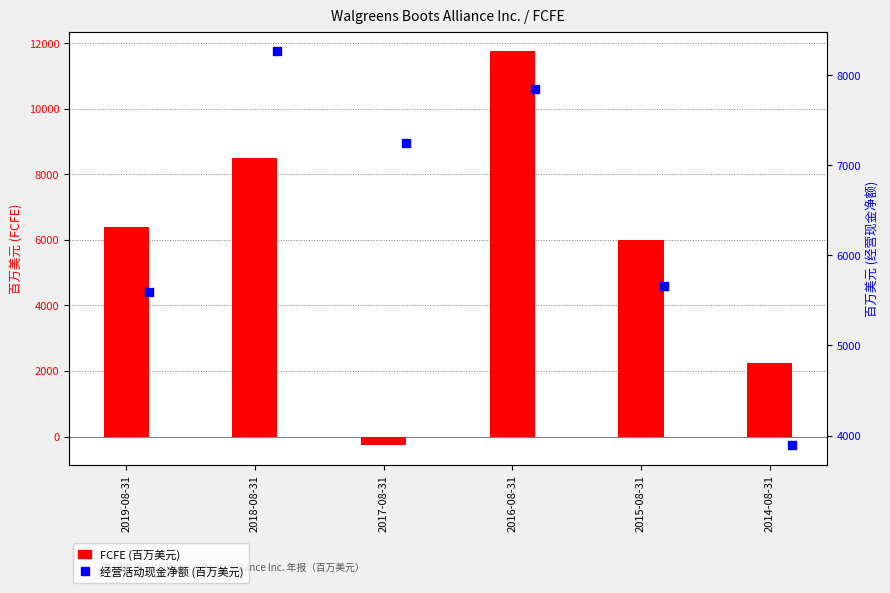

Which series has the widest spread of Y values?

FCFE (百万美元)